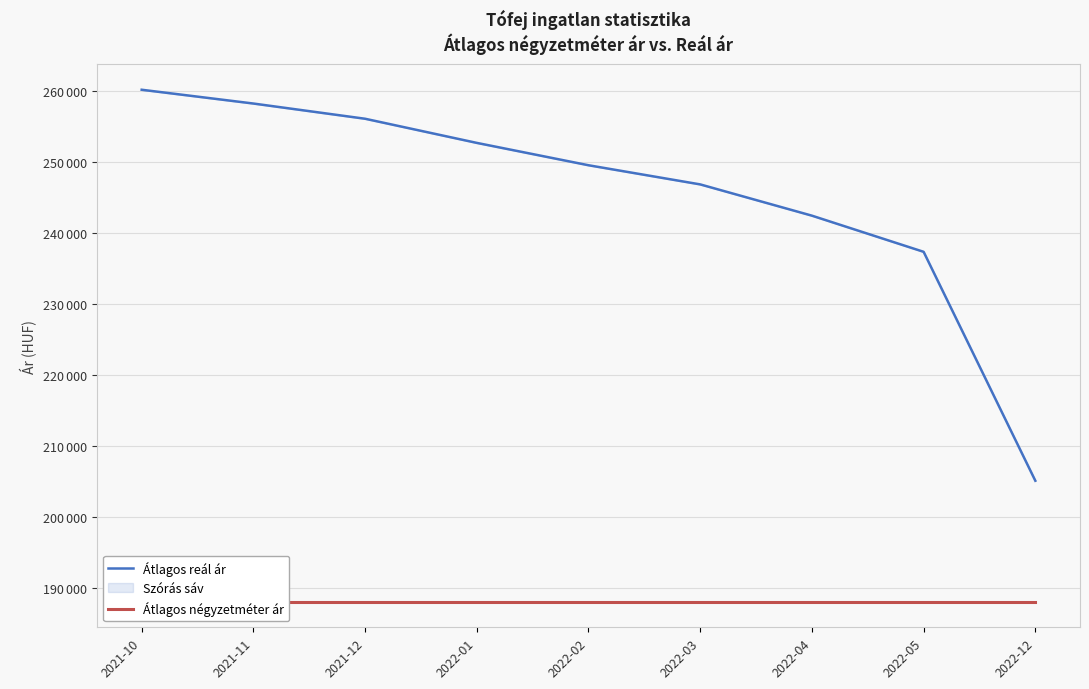

What position from the left is 2021-10?

1